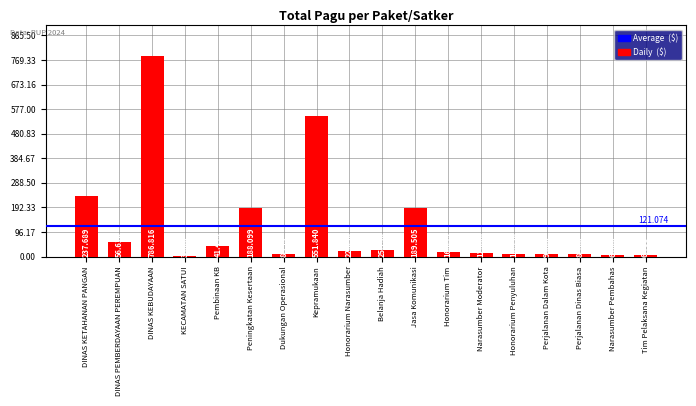

What is the approximate value at Kepramukaan, to the nearest 10?

551840000